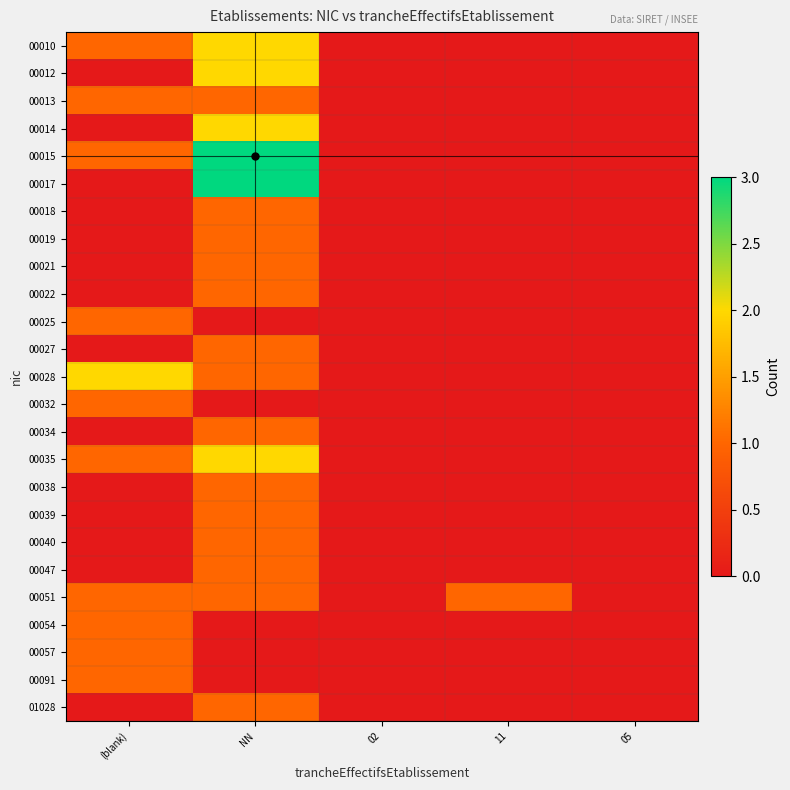

What is the maximum value shown in the chart?

3